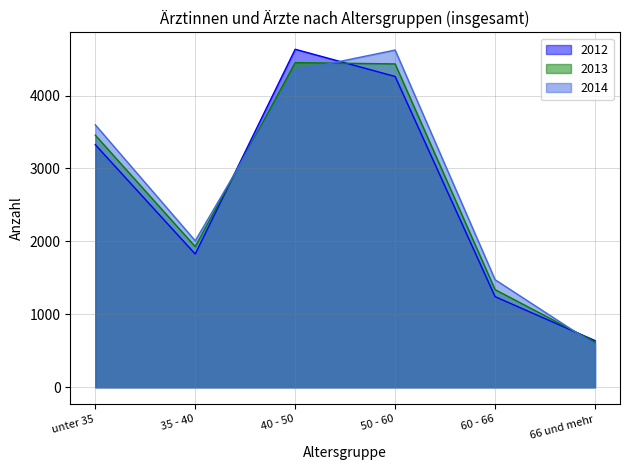

At which category does 2012 reach its first local peak?

40 - 50